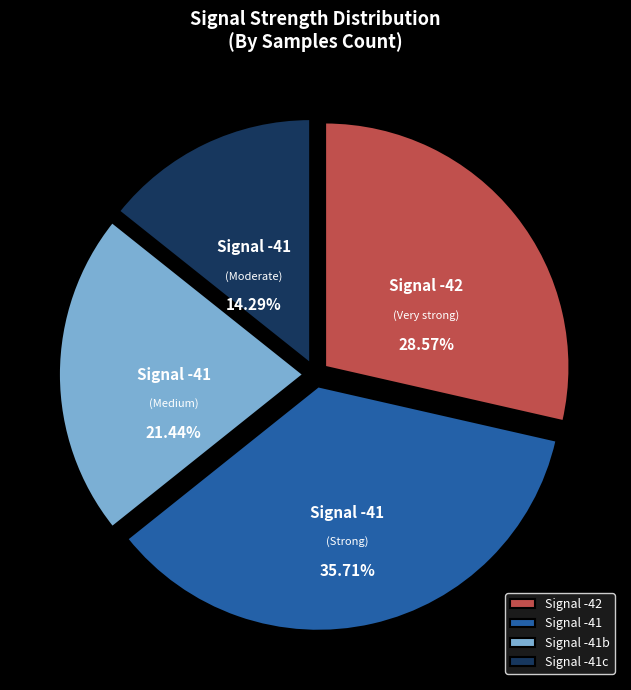

Do Signal -41c and Signal -42 together represent more than half of the pie?

No